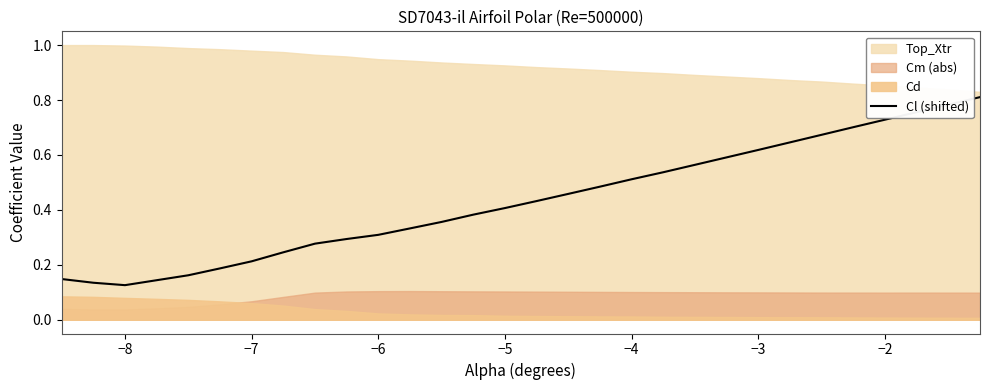

Does the chart display data point markers on the line(s)?

No